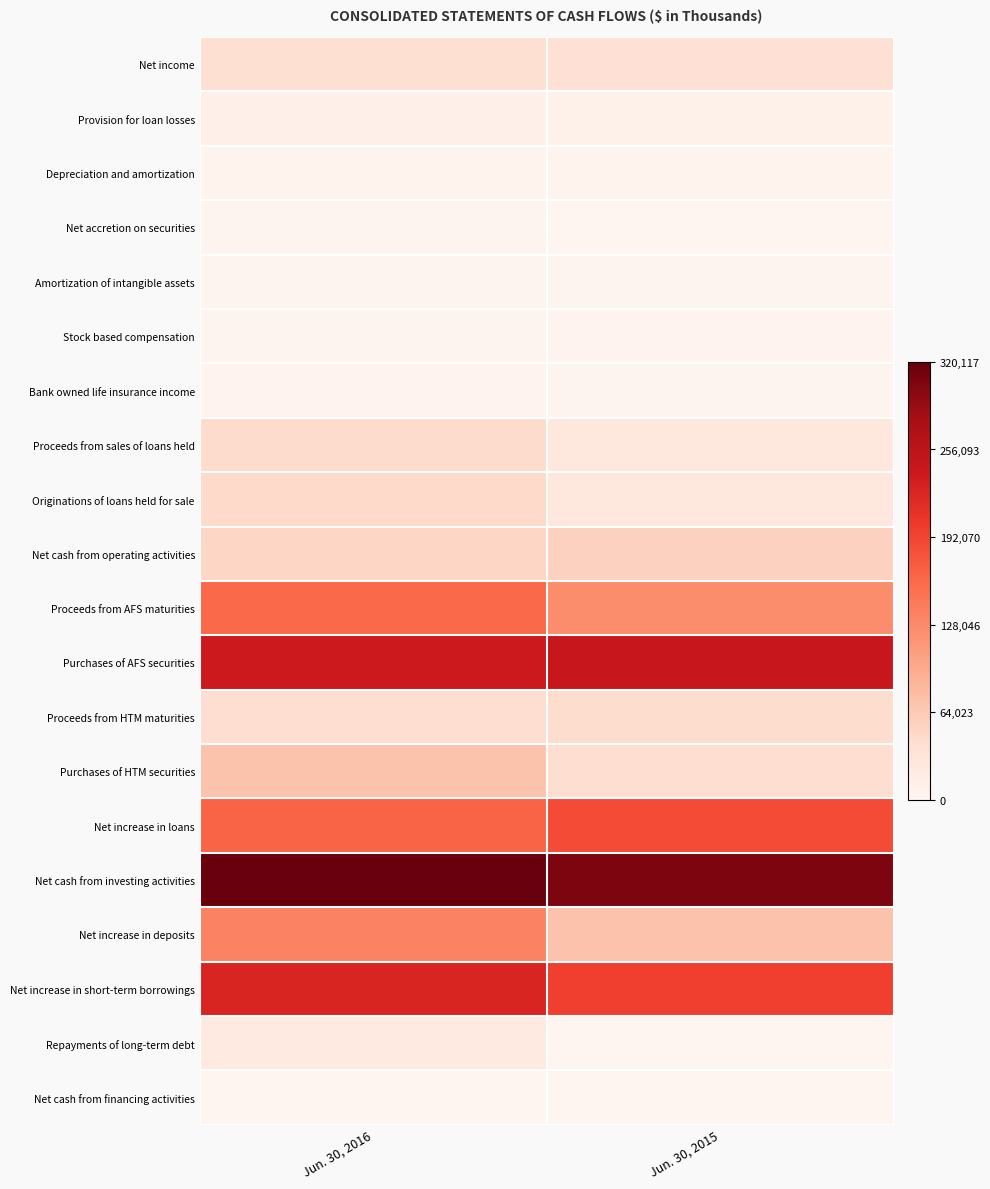

Which series has the largest total across all categories?

Net cash from investing activities